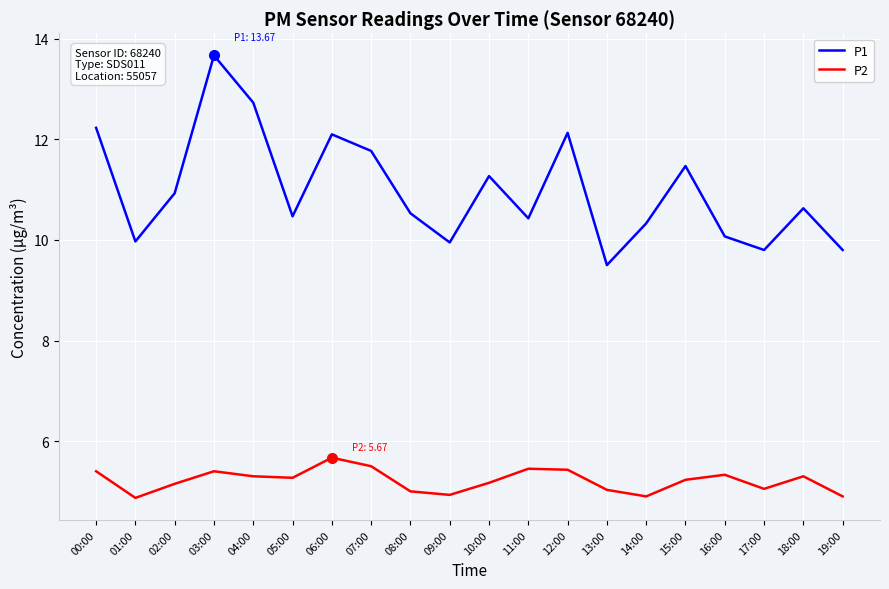

What is the highest value of the P2 series?

5.7